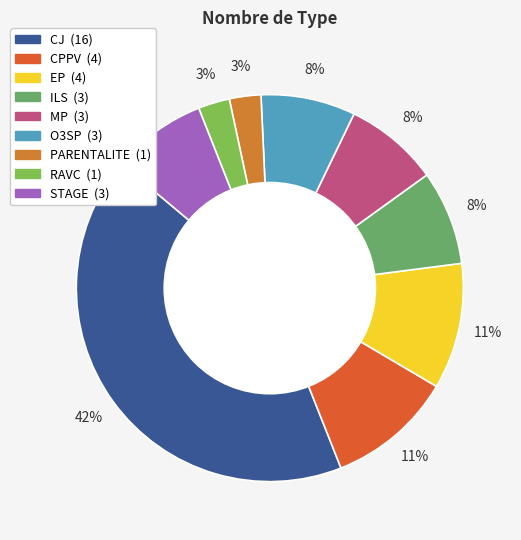

Which category has the smallest portion of the pie?

PARENTALITE